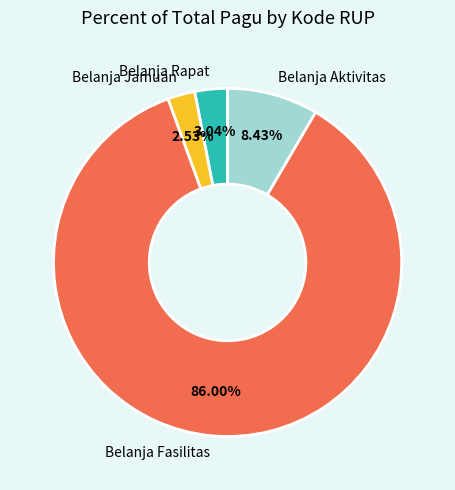

Is the sum of Belanja Fasilitas and Belanja Jamuan greater than half?

Yes